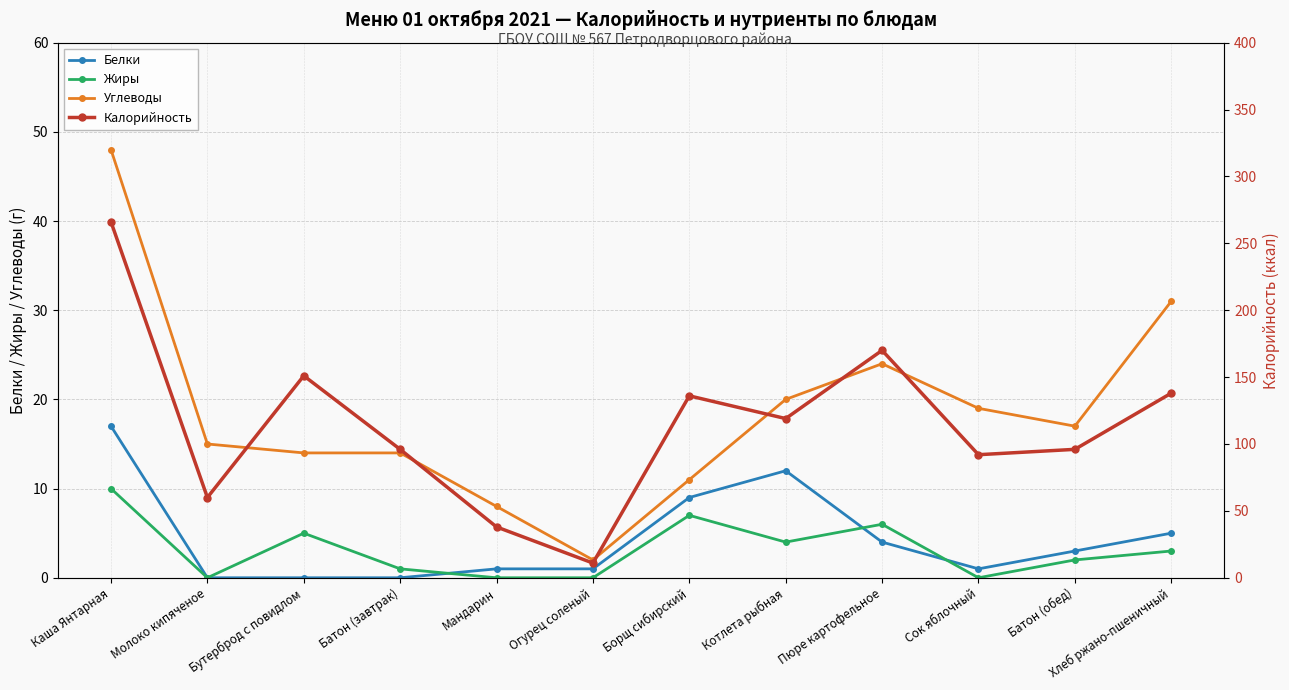

How many interior local peaks does the Углеводы series have?

1